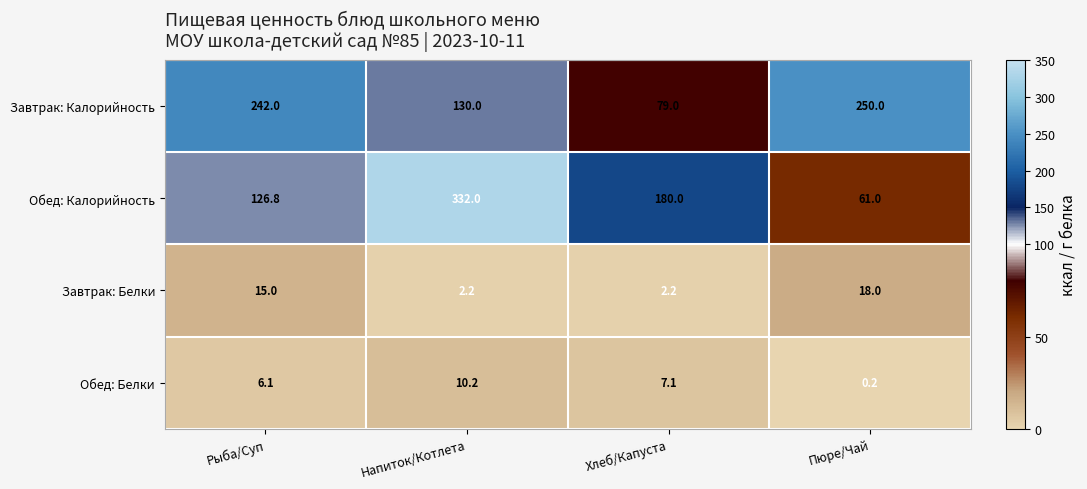

Which series changed the most between Рыба/Суп and Хлеб/Капуста?

Завтрак: Калорийность